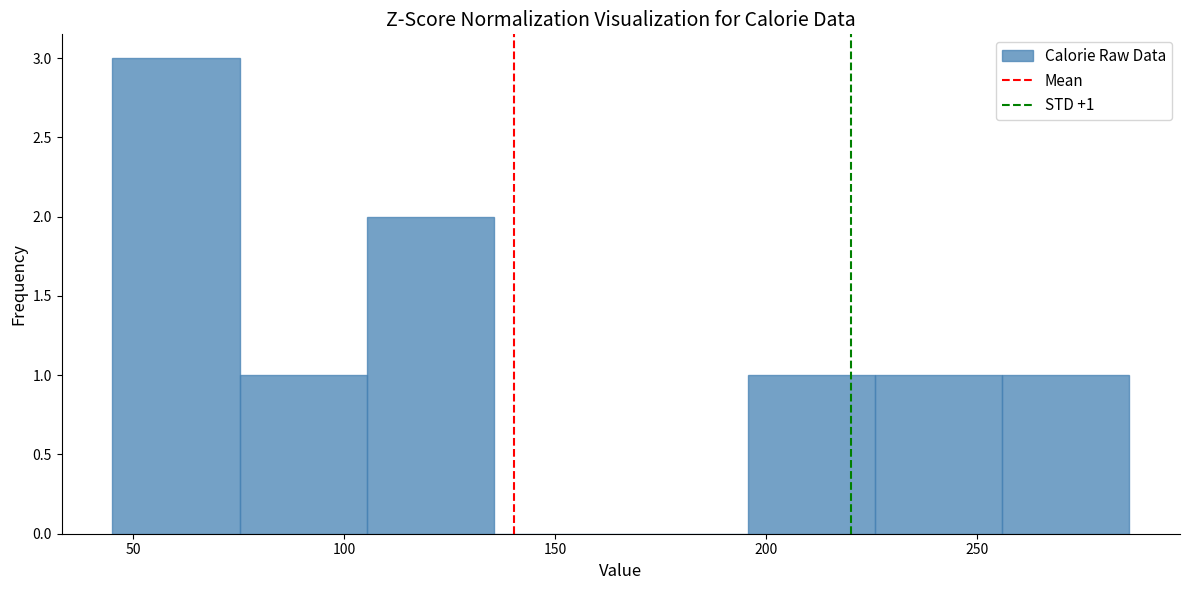

Which range on the x-axis has the tallest bar?

45 to 75